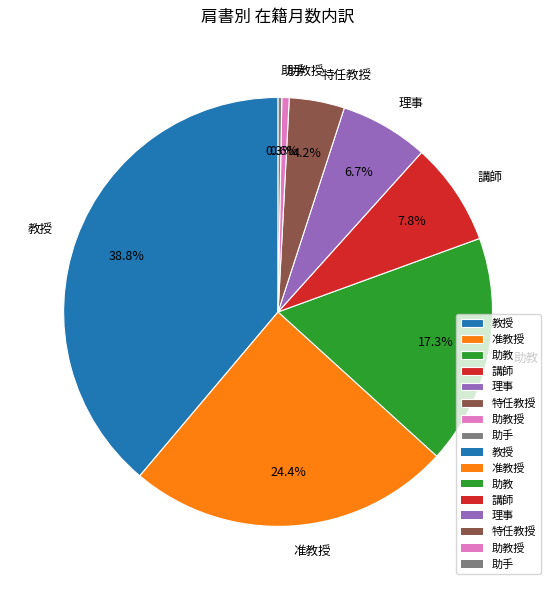

Combined, what portion of the pie is 助教授 and 教授?

39.4%